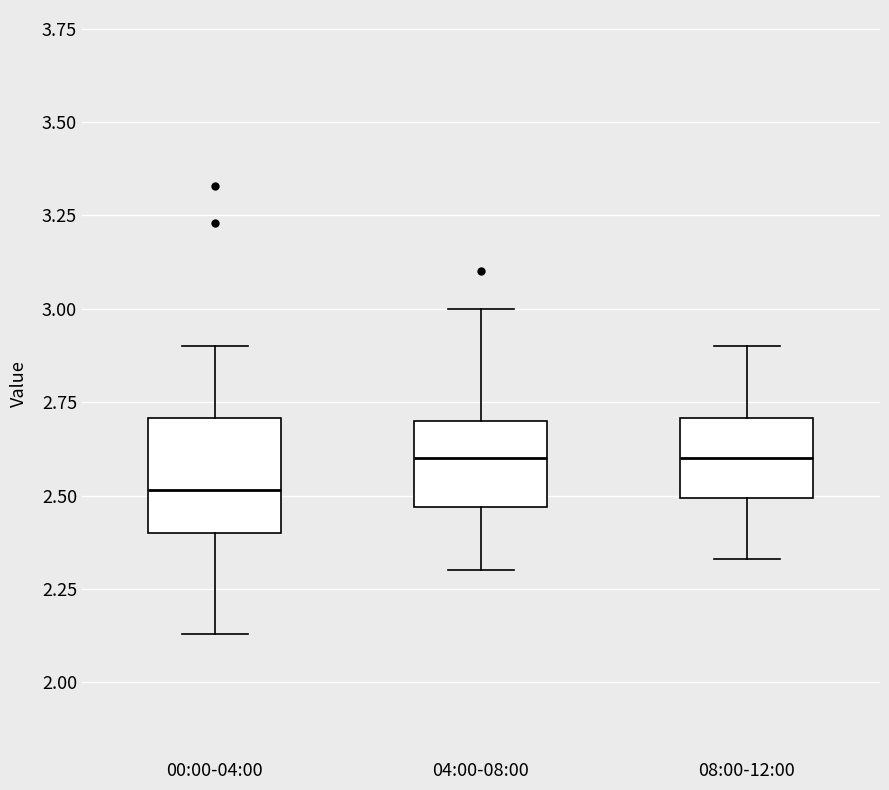

Which box has the lowest median line?

00:00-04:00